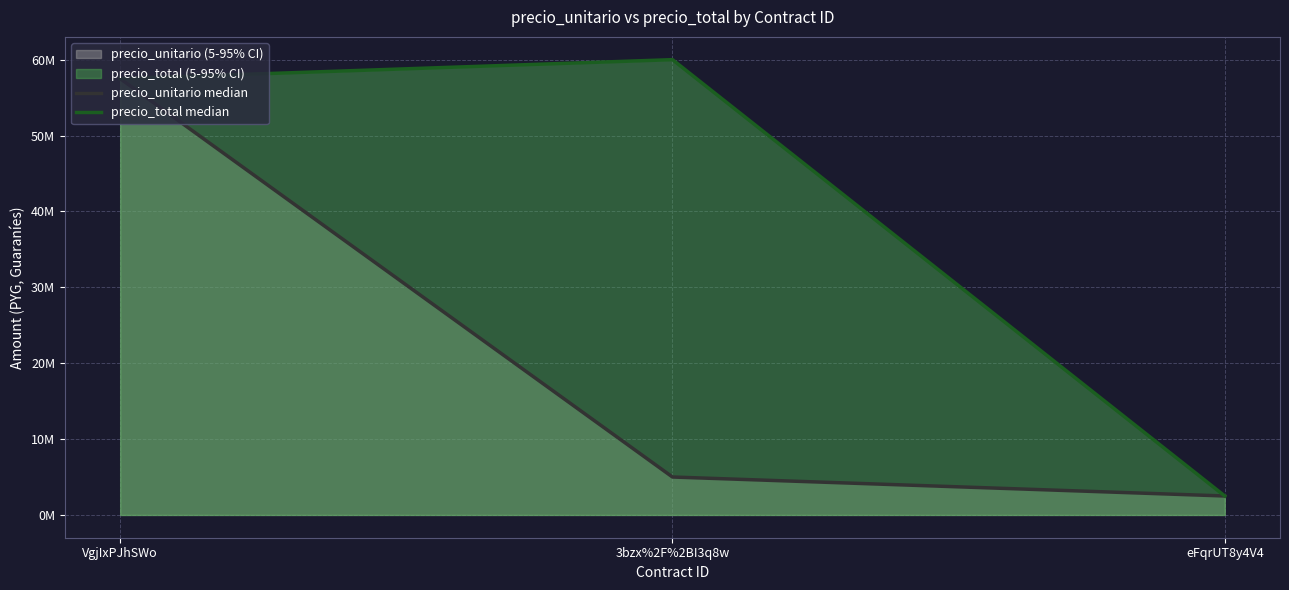

At which category is the sum across all series the highest?

VgjIxPJhSWo